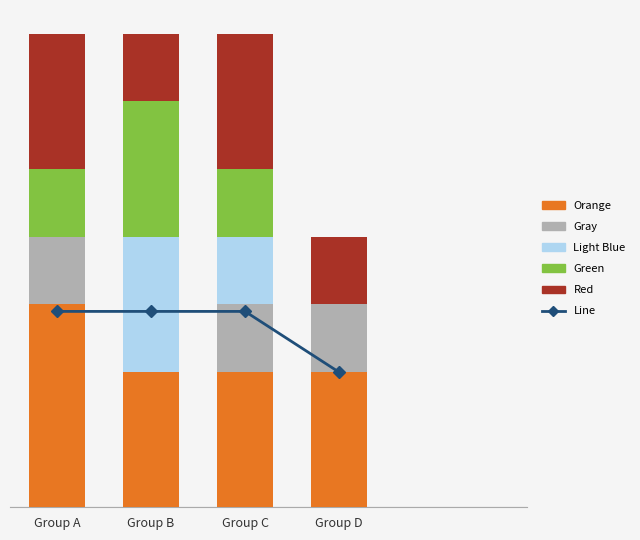

What is the sum of all Gray values?

3.0